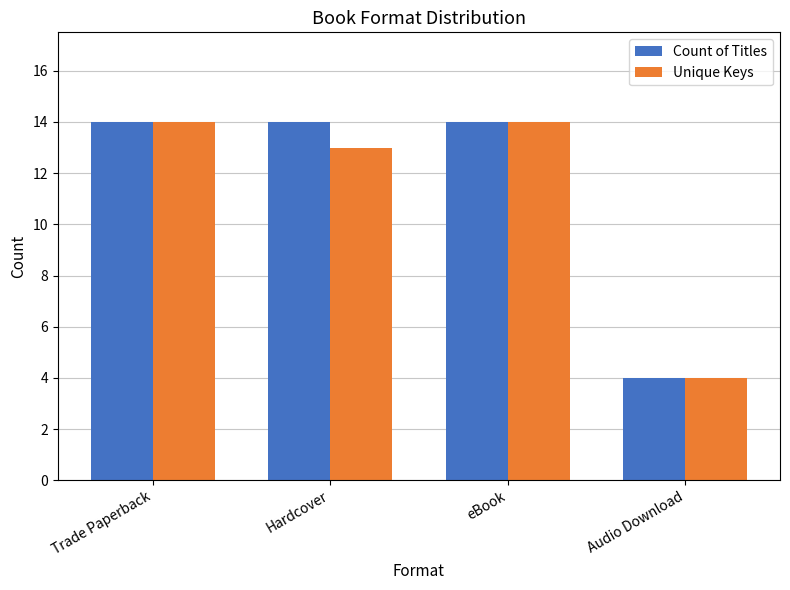

The Count of Titles series shows 22 at Trade Paperback. True or false?

False